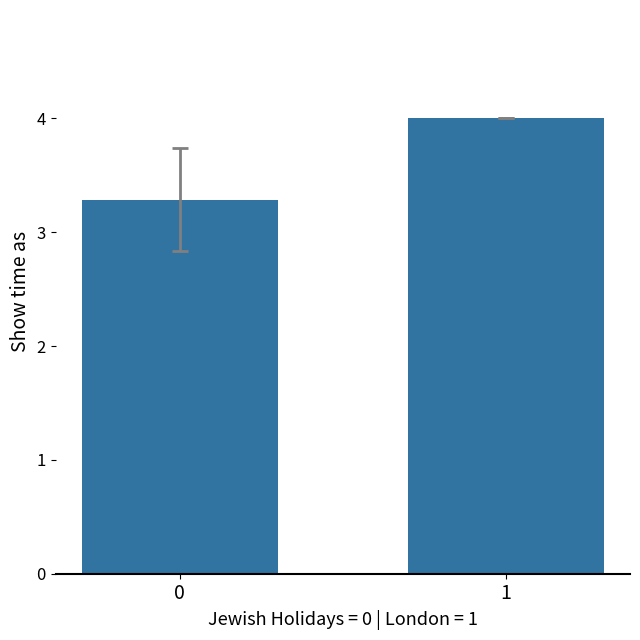

The chart shows a value of 5.6 at 1. True or false?

False